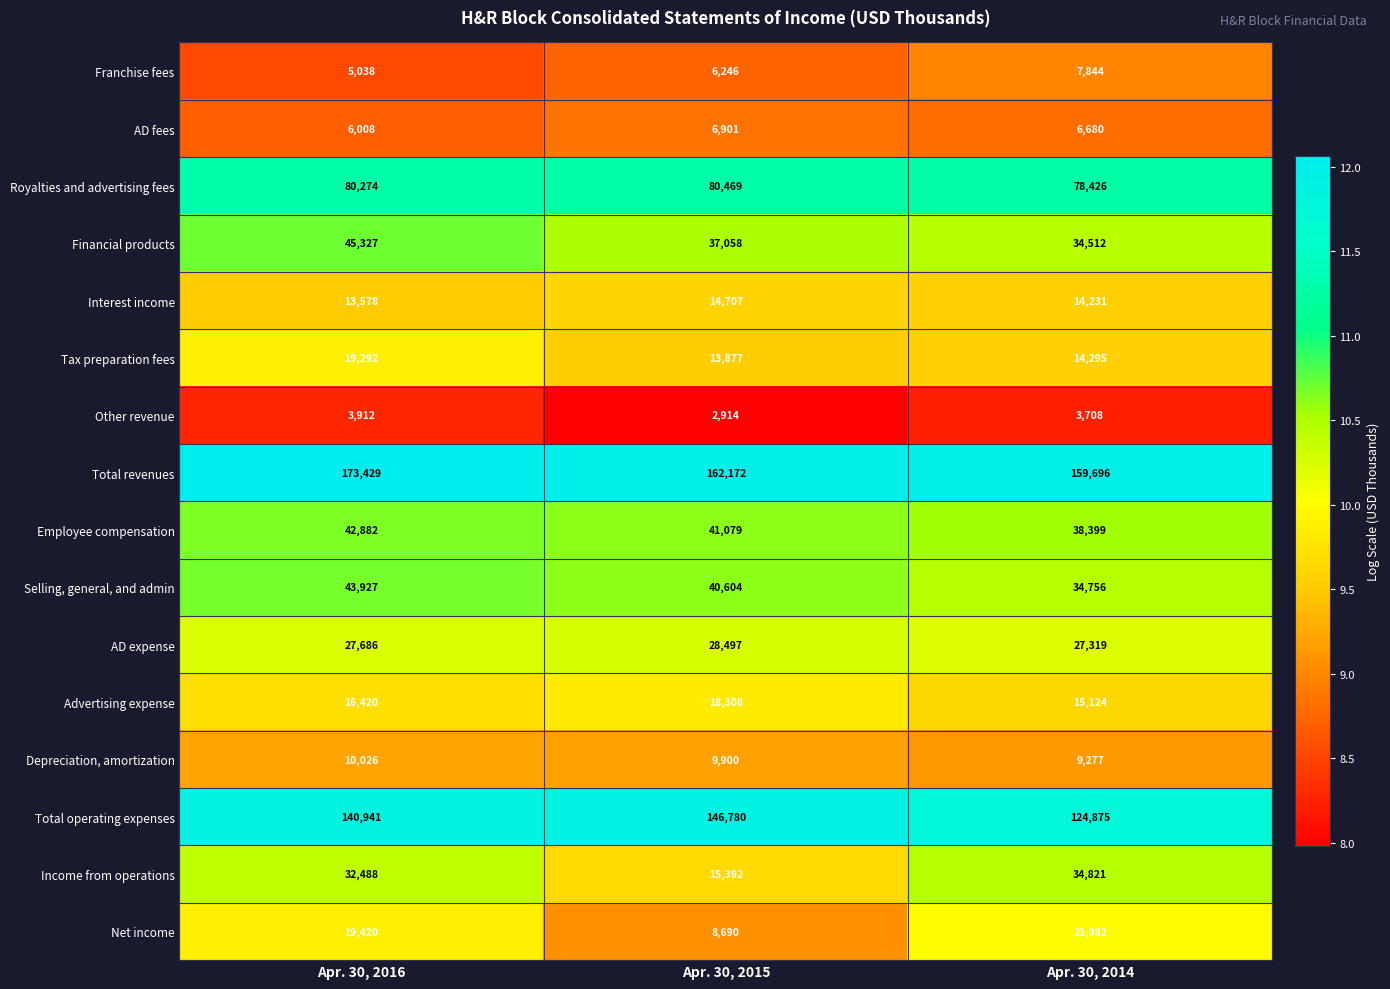

Which label corresponds to the smallest value in the chart?

Apr. 30, 2015